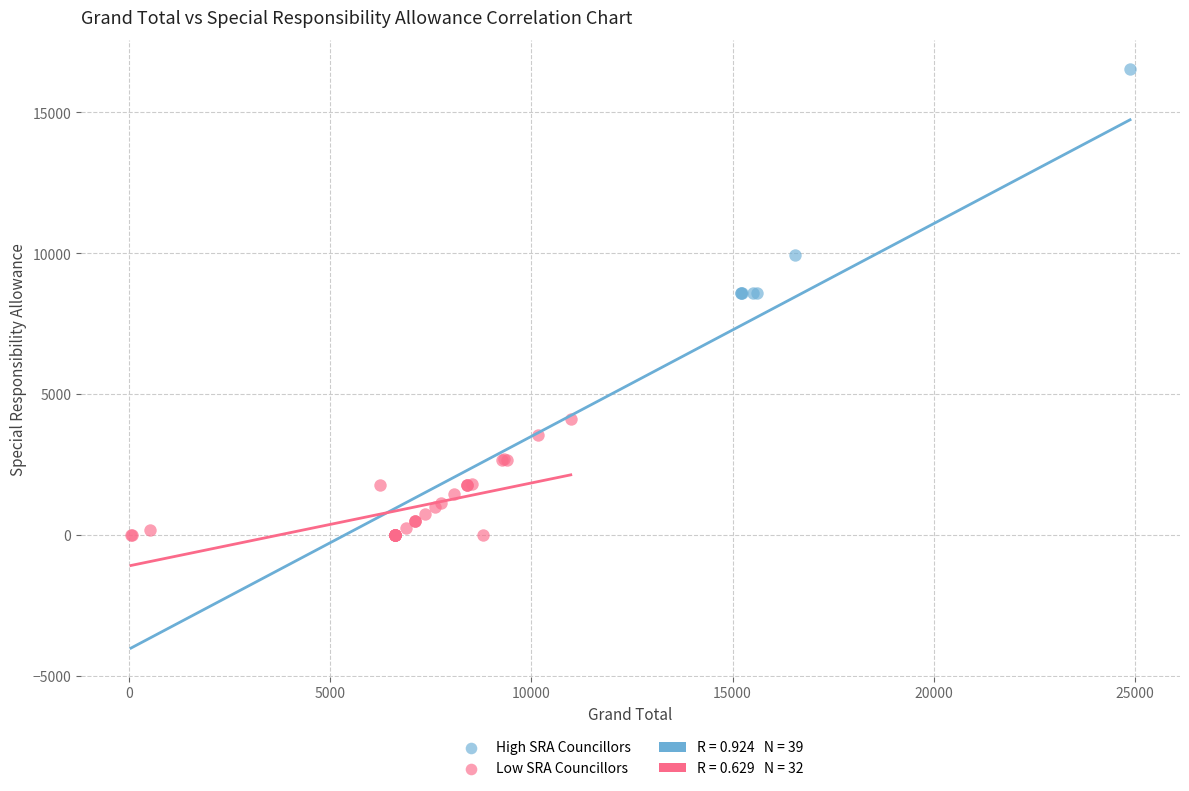

Which series has the widest spread of Y values?

High SRA Councillors